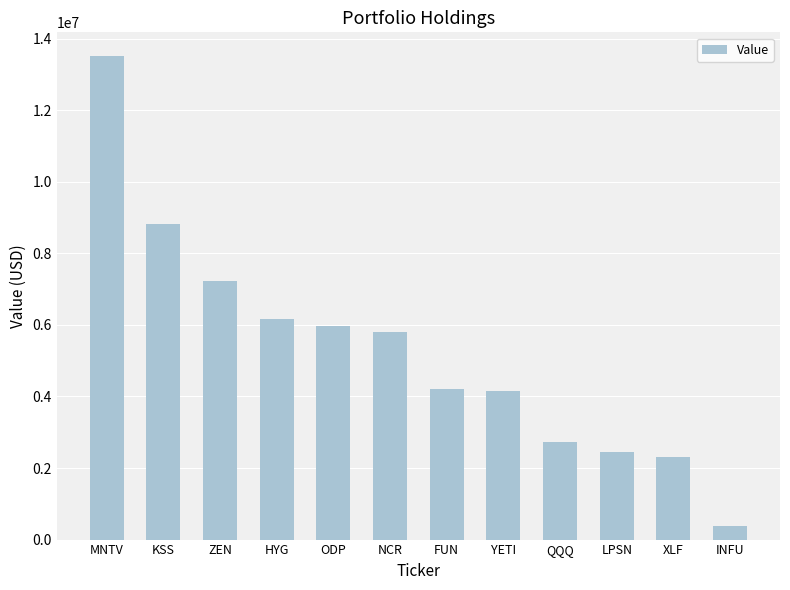

The chart shows a value of 388000 at INFU. True or false?

True